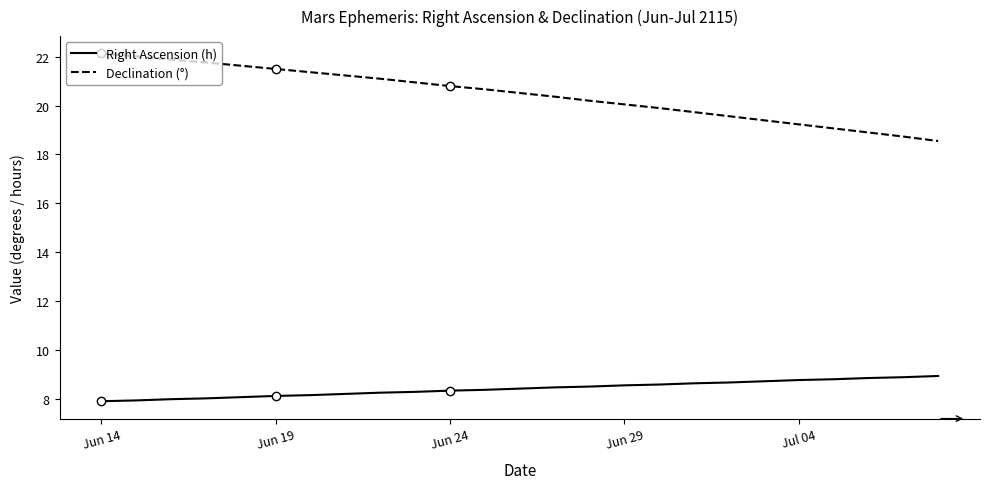

What is the highest value of the Declination (°) series?

22.1